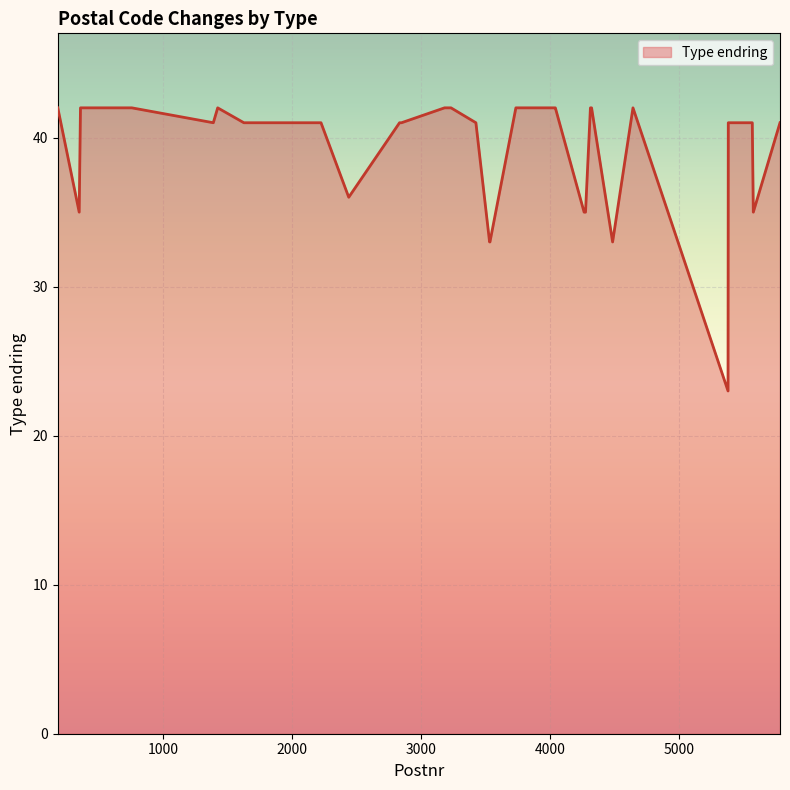

Reading left to right, what are all the values shown in this chart?

42	35	42	42	42	42	42	41	42	41	41	41	36	41	41	42	42	42	42	41	33	33	42	42	42	42	35	35	42	42	42	33	42	23	41	41	41	41	35	41